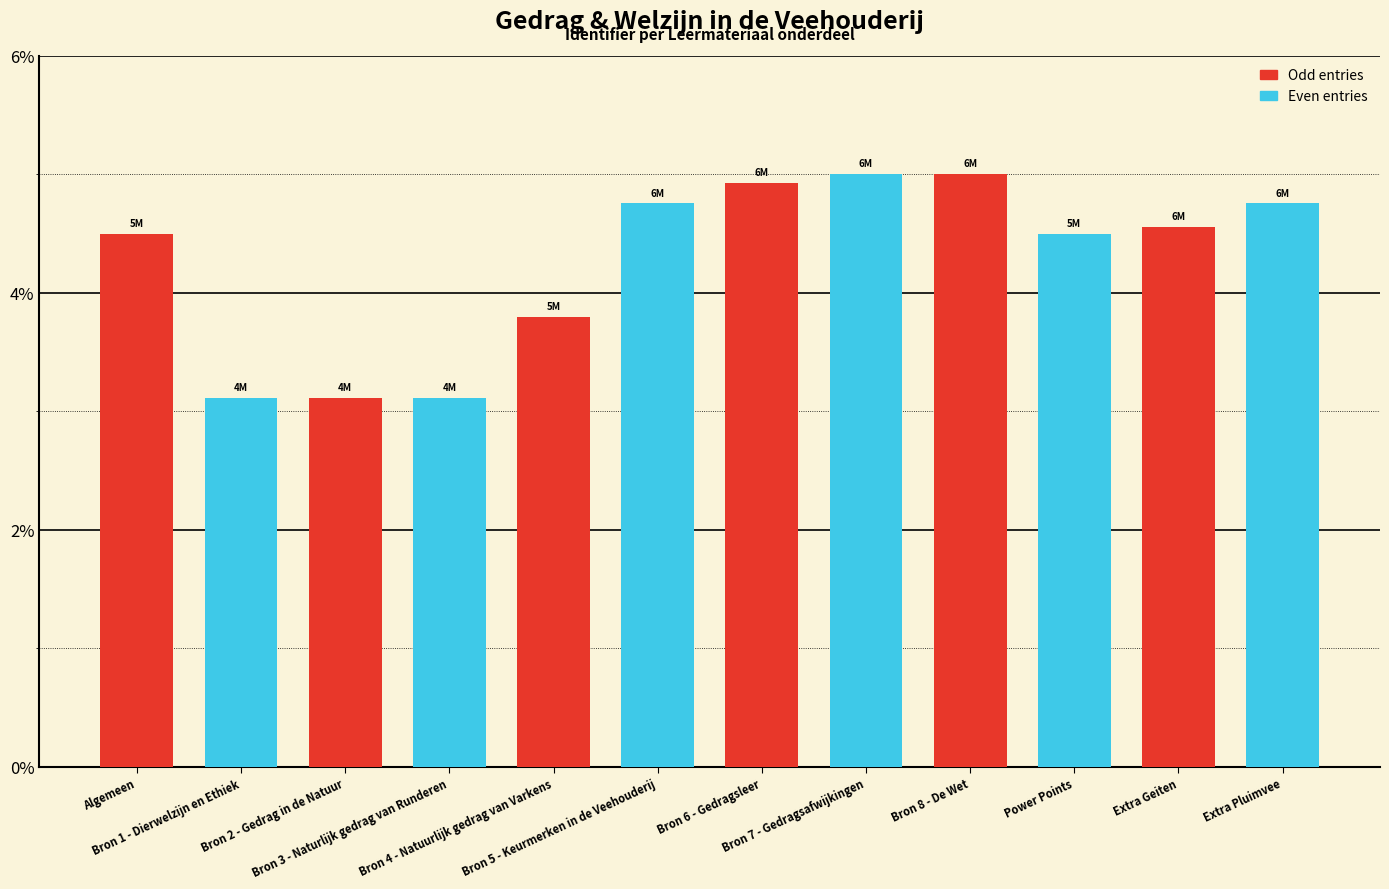

What is the smallest value displayed?

3.1